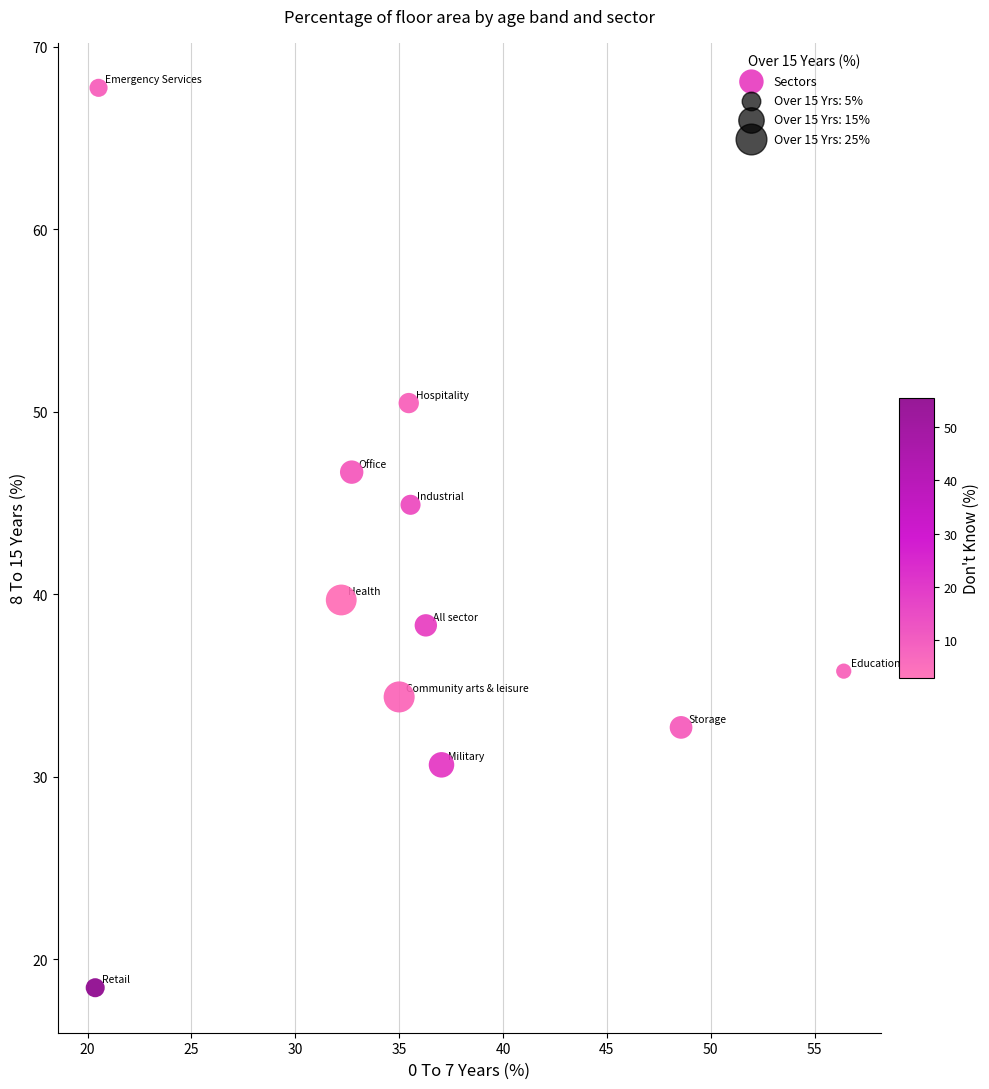

What is the average Y value?

40.0